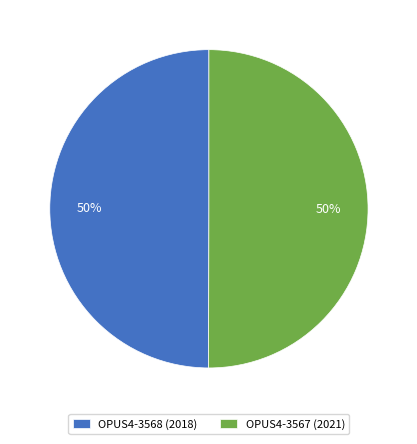

To the nearest percent, what is the combined percentage of OPUS4-3568 (2018) and OPUS4-3567 (2021)?

100%